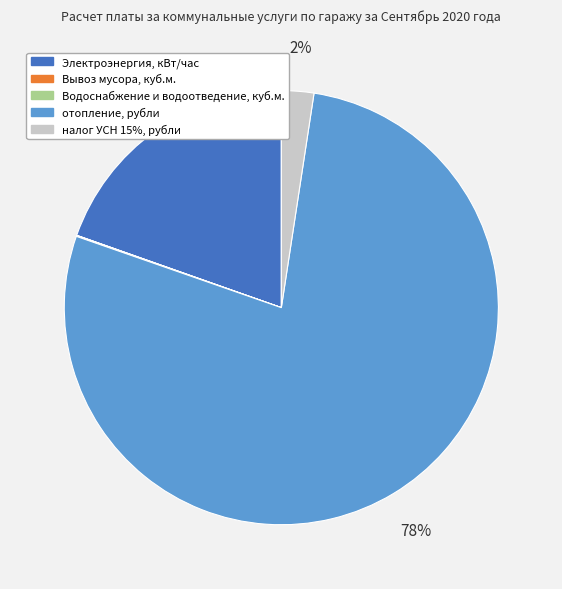

What percentage is the Электроэнергия, кВт/час slice, to the nearest percent?

20%